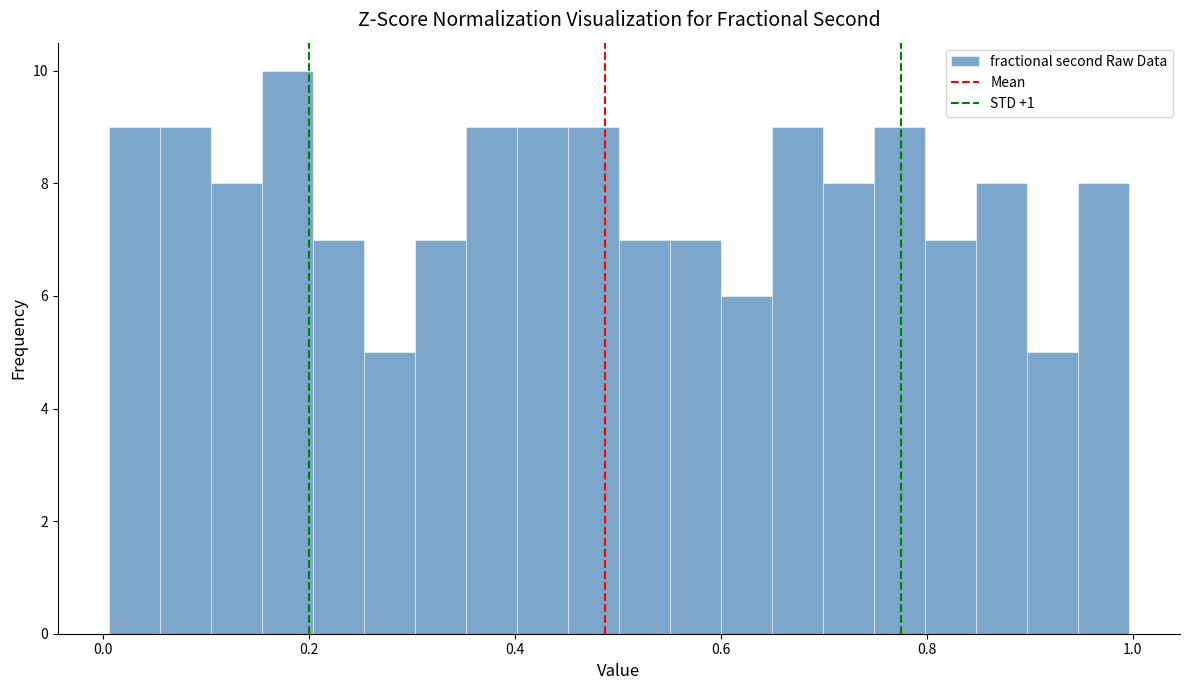

Around what value on the x-axis is the tallest bar? Give the approximate position of its centre, as read against the axis.

0.18